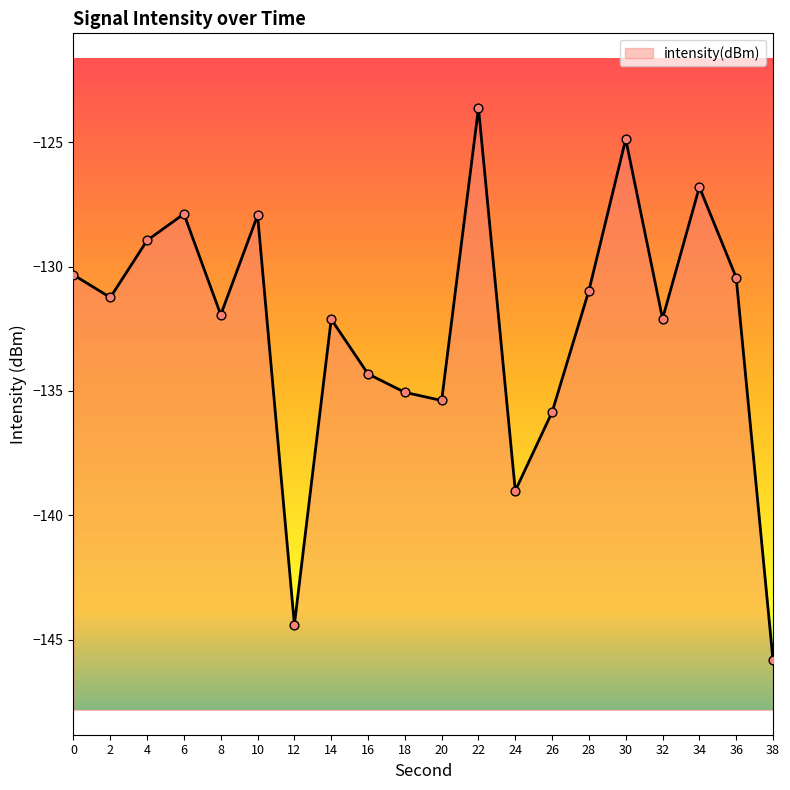

What is the change in value from 26 to 38?

-10.0